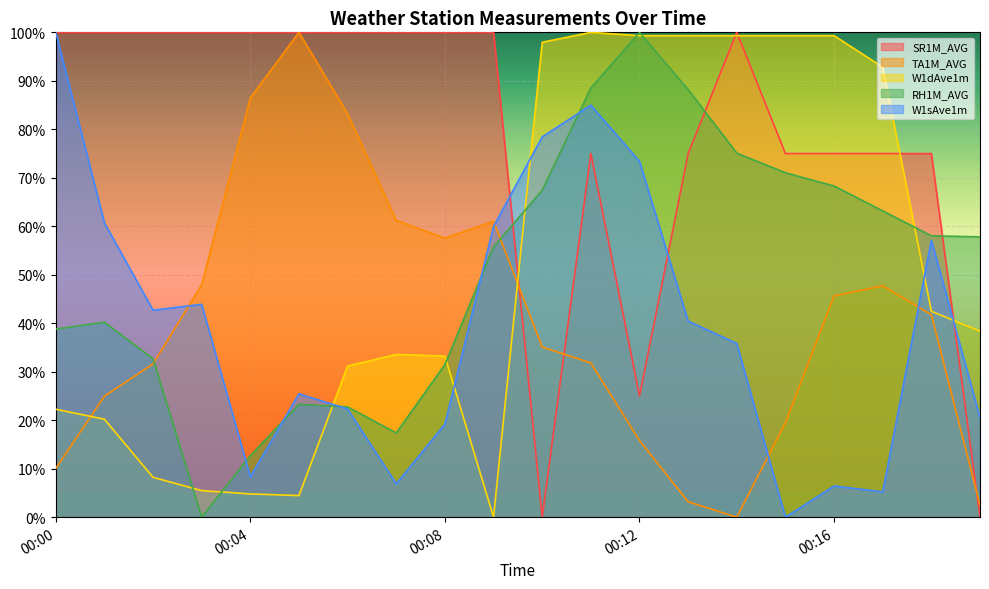

What is the maximum value shown in the chart?

100.0